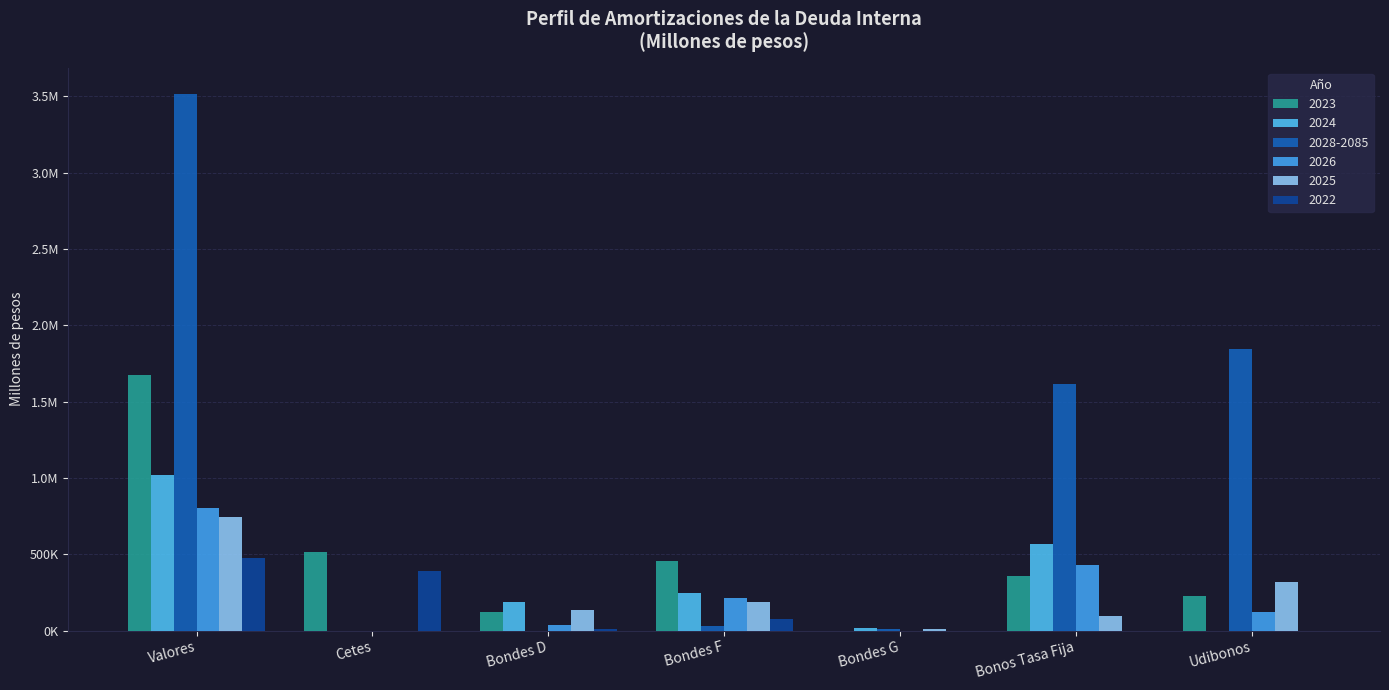

List the series in order of their peak value, highest first.

2028-2085, 2023, 2024, 2026, 2025, 2022